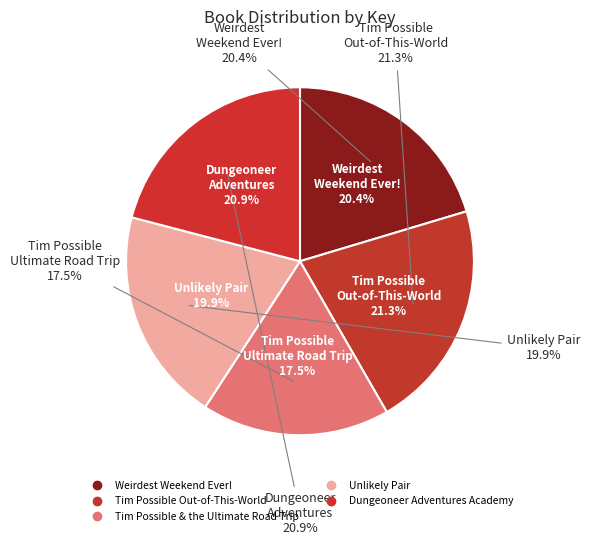

To the nearest percent, what is the difference between the Weirdest Weekend Ever! and Dungeoneer Adventures Academy slice percentages?

1%